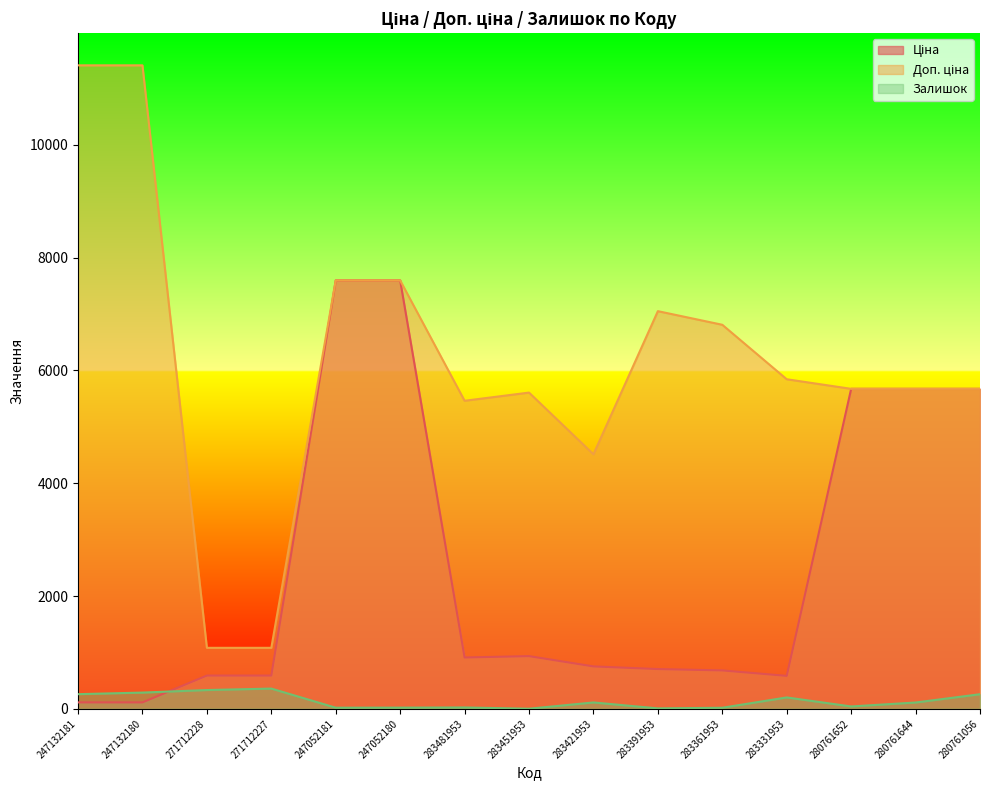

What position from the right is 271712228?

13